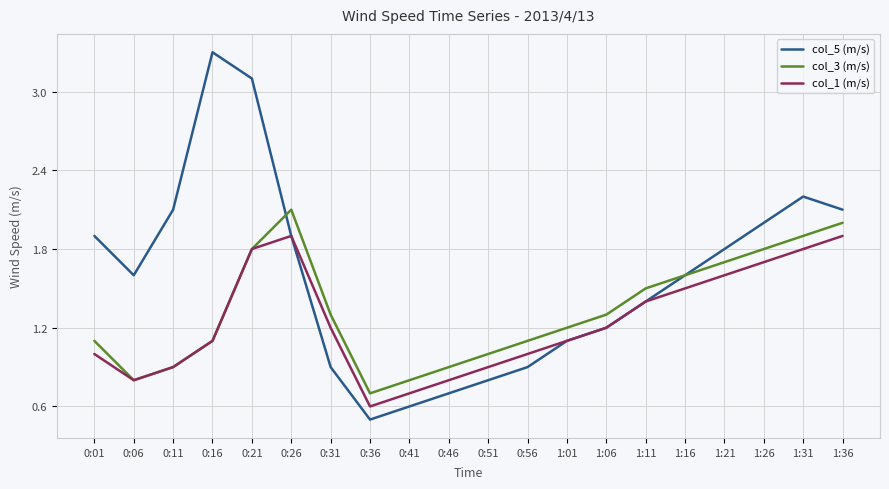

At which category does the chart reach its peak across all series?

0:16